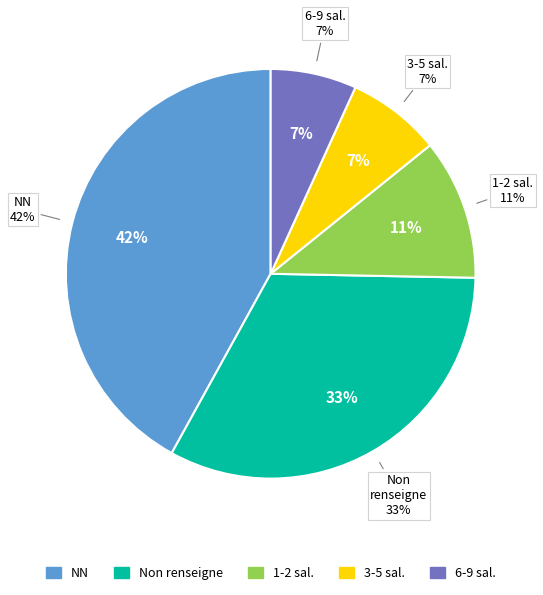

To the nearest percent, what portion does NN represent?

42%